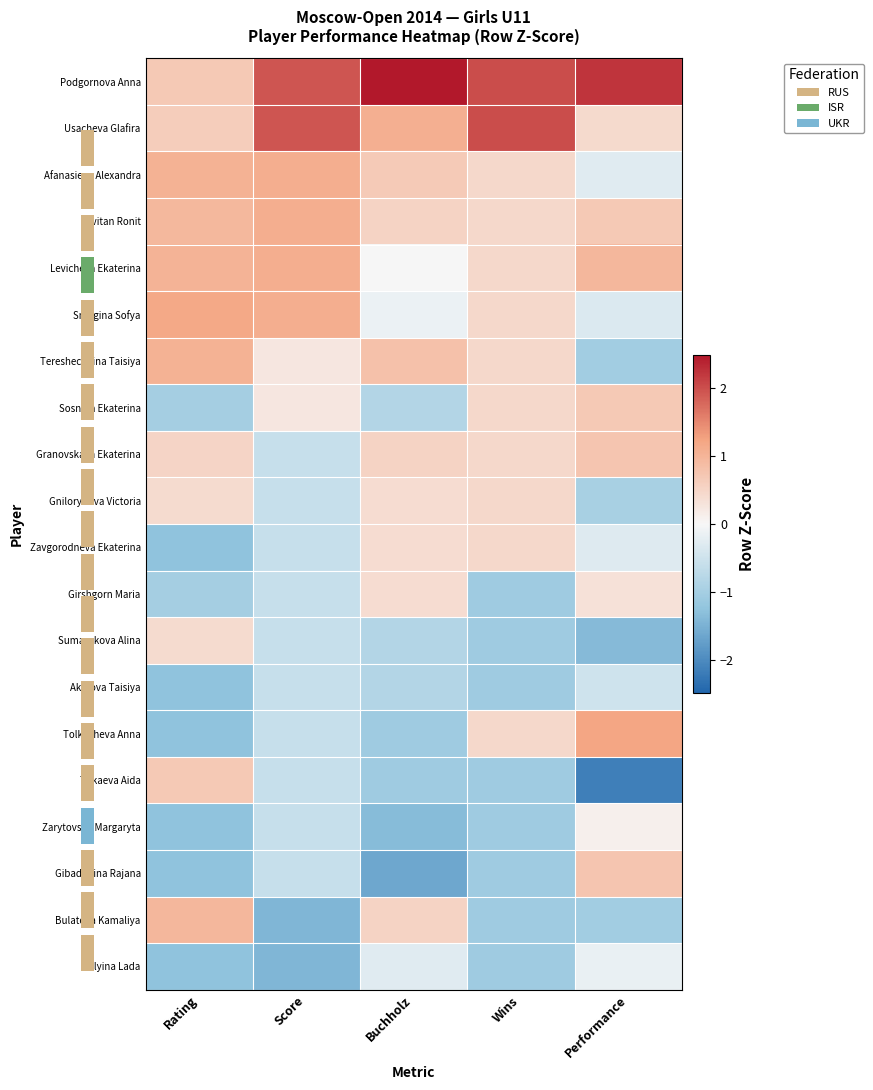

Reading left to right, transcribe all the data shown in this chart.

Podgornova Anna: Rating=0.7	Score=1.9	Buchholz=2.7	Wins=2.0	Performance=2.2
Usacheva Glafira: Rating=0.6	Score=1.9	Buchholz=1.1	Wins=2.0	Performance=0.4
Afanasieva Alexandra: Rating=1.0	Score=1.1	Buchholz=0.7	Wins=0.5	Performance=-0.3
Levitan Ronit: Rating=0.9	Score=1.1	Buchholz=0.5	Wins=0.5	Performance=0.7
Levicheva Ekaterina: Rating=1.0	Score=1.1	Buchholz=-0.0	Wins=0.5	Performance=1.0
Smagina Sofya: Rating=1.2	Score=1.1	Buchholz=-0.1	Wins=0.5	Performance=-0.3
Tereshechkina Taisiya: Rating=1.0	Score=0.3	Buchholz=0.8	Wins=0.5	Performance=-1.0
Sosnina Ekaterina: Rating=-1.0	Score=0.3	Buchholz=-0.8	Wins=0.5	Performance=0.7
Granovskaya Ekaterina: Rating=0.5	Score=-0.6	Buchholz=0.5	Wins=0.5	Performance=0.8
Gnilorybova Victoria: Rating=0.4	Score=-0.6	Buchholz=0.4	Wins=0.5	Performance=-1.0
Zavgorodneva Ekaterina: Rating=-1.3	Score=-0.6	Buchholz=0.4	Wins=0.5	Performance=-0.3
Girshgorn Maria: Rating=-1.0	Score=-0.6	Buchholz=0.4	Wins=-1.1	Performance=0.3
Sumarokova Alina: Rating=0.4	Score=-0.6	Buchholz=-0.8	Wins=-1.1	Performance=-1.4
Akulova Taisiya: Rating=-1.3	Score=-0.6	Buchholz=-0.8	Wins=-1.1	Performance=-0.5
Tolkacheva Anna: Rating=-1.3	Score=-0.6	Buchholz=-1.1	Wins=0.5	Performance=1.2
Tukaeva Aida: Rating=0.7	Score=-0.6	Buchholz=-1.1	Wins=-1.1	Performance=-2.2
Zarytovska Margaryta: Rating=-1.3	Score=-0.6	Buchholz=-1.4	Wins=-1.1	Performance=0.1
Gibadullina Rajana: Rating=-1.3	Score=-0.6	Buchholz=-1.6	Wins=-1.1	Performance=0.7
Bulatova Kamaliya: Rating=1.0	Score=-1.4	Buchholz=0.5	Wins=-1.1	Performance=-1.0
Ilyina Lada: Rating=-1.3	Score=-1.4	Buchholz=-0.3	Wins=-1.1	Performance=-0.2